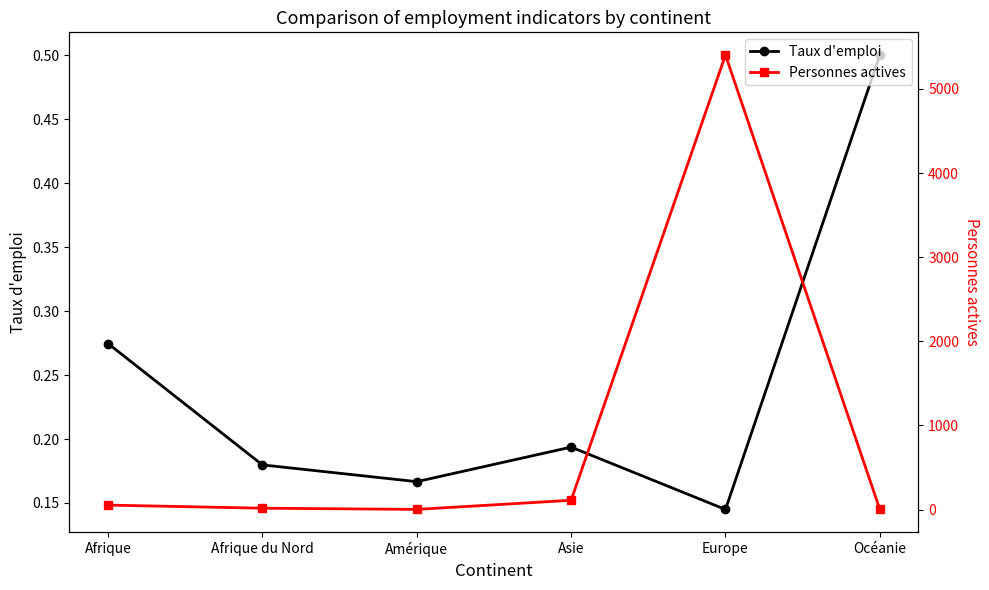

In Taux d'emploi, how many points are lower than both neighbors (excluding endpoints)?

2